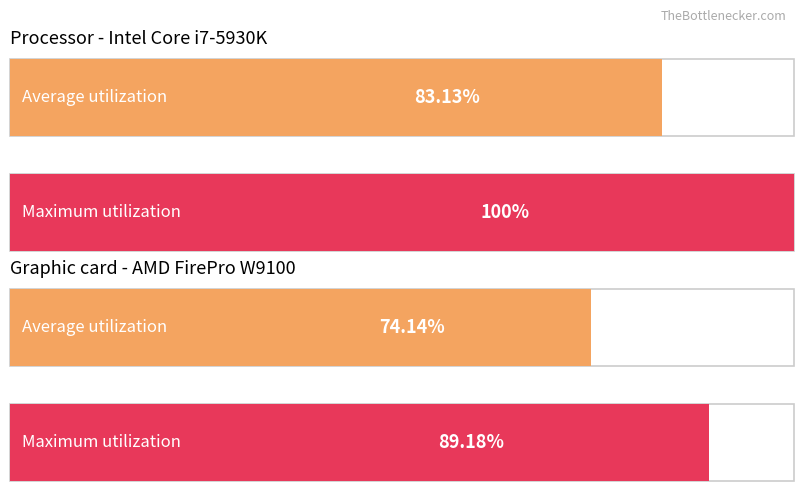

Which series has the largest total across all categories?

Maximum utilization